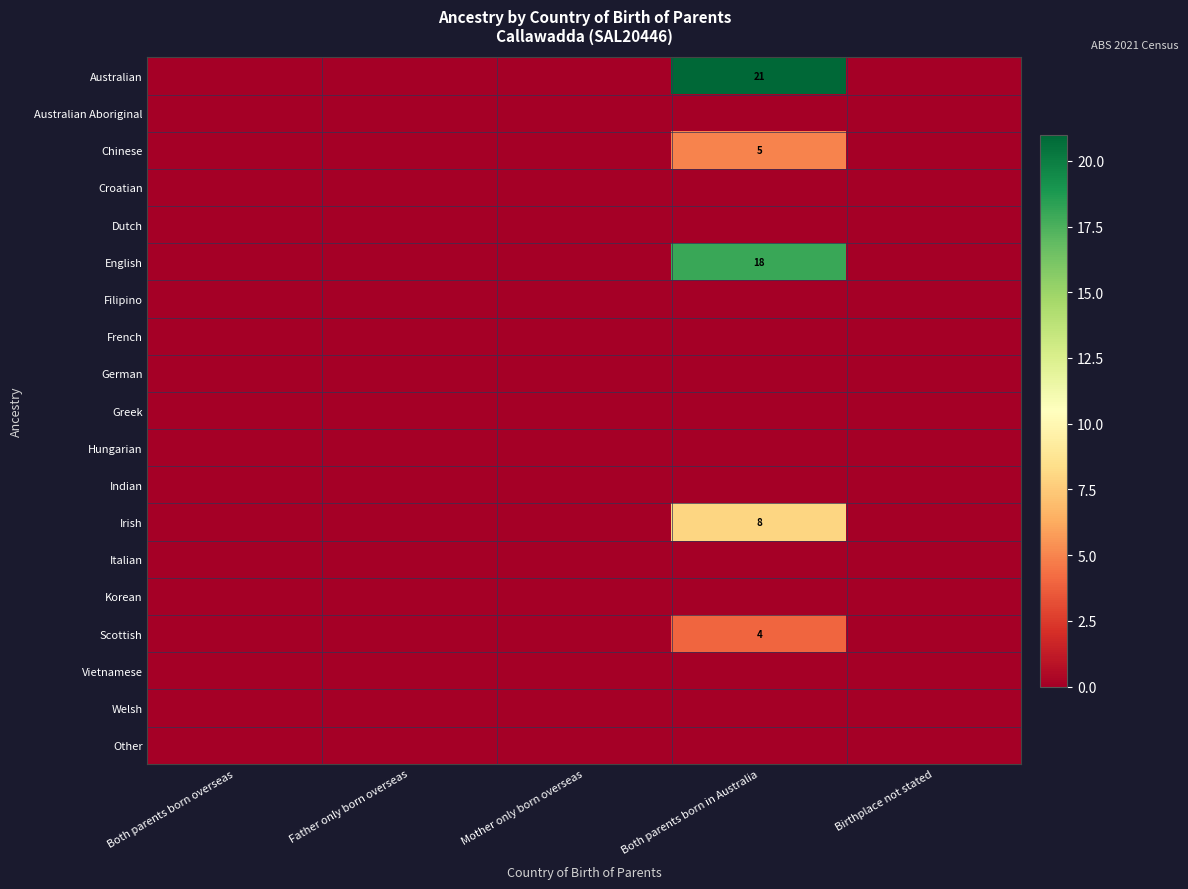

Is the value of Vietnamese at Both parents born overseas greater than the value of Croatian at Birthplace not stated?

No